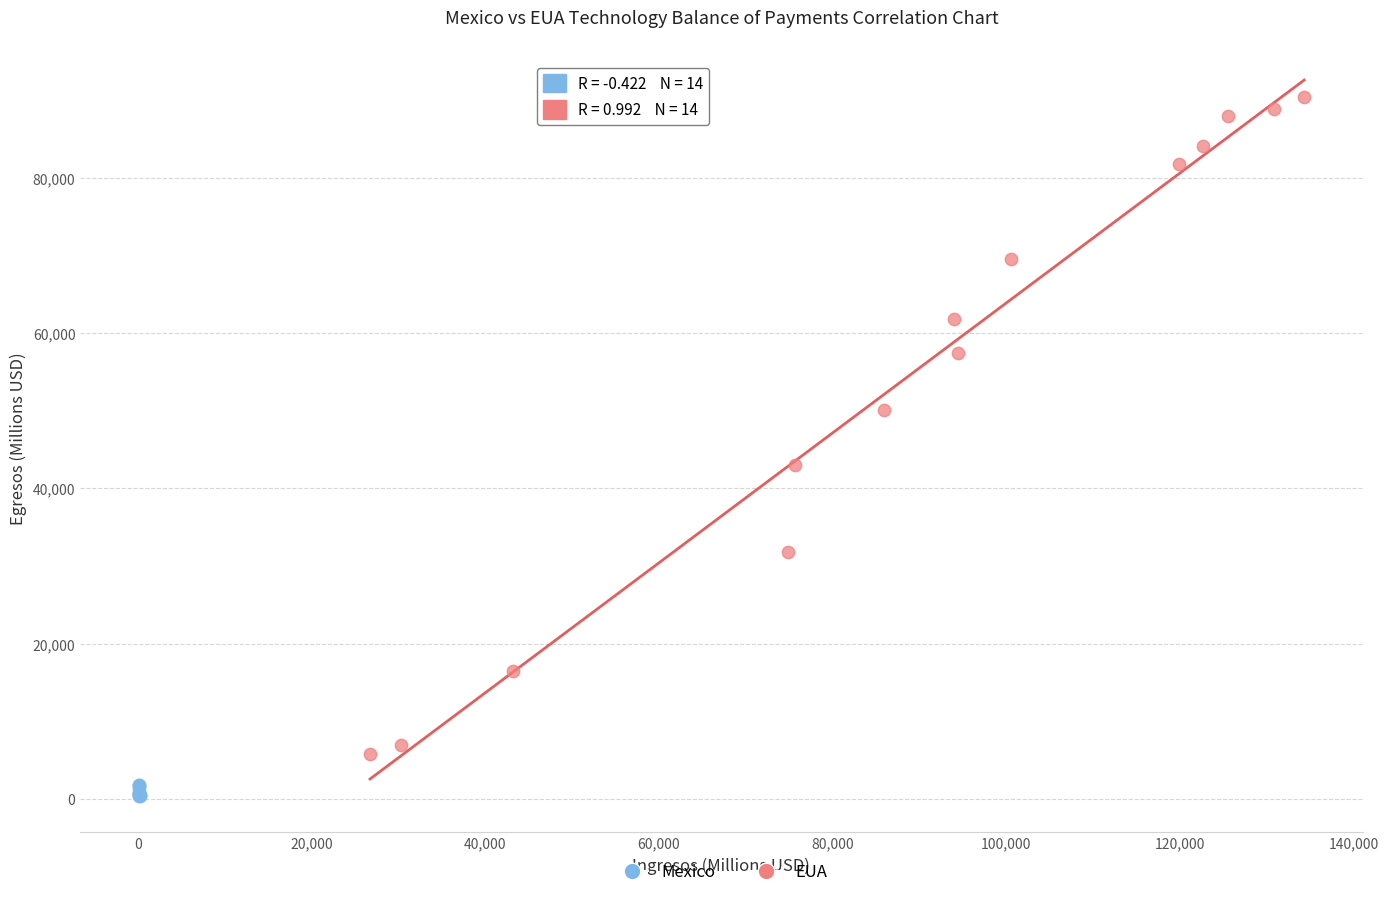

Which series has the widest spread of Y values?

EUA